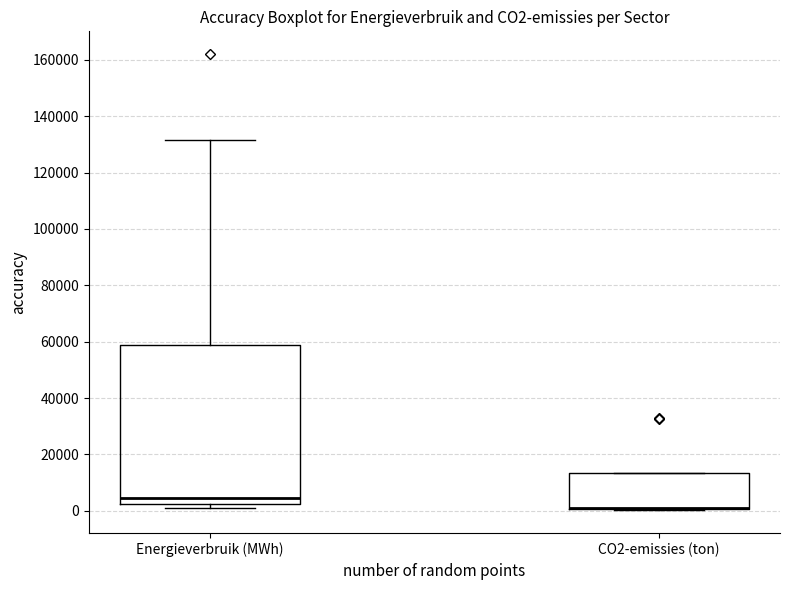

Which box is the tallest, from its lower edge to its upper edge?

Energieverbruik (MWh)